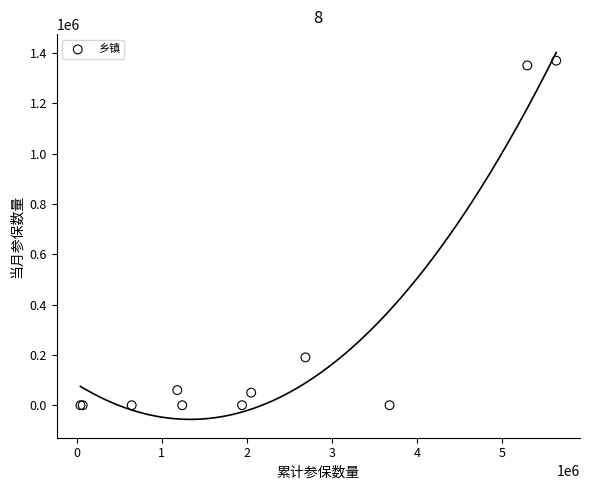

What Y value in the scatter plot is closest to 684500?

190000